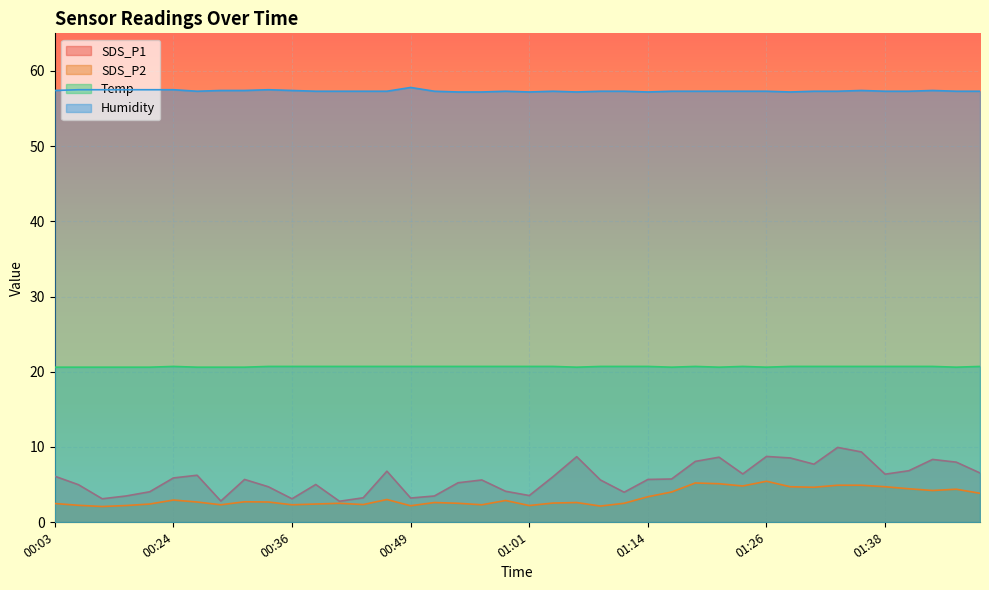

True or false: Temp has more than 0 interior local peaks.

True